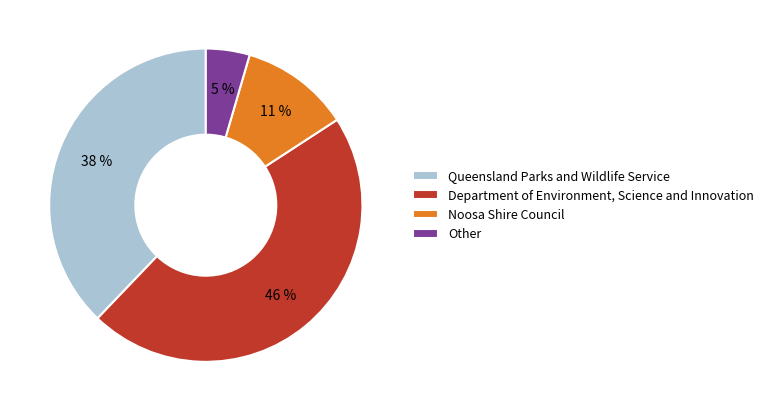

To the nearest percent, what portion does Other represent?

5%